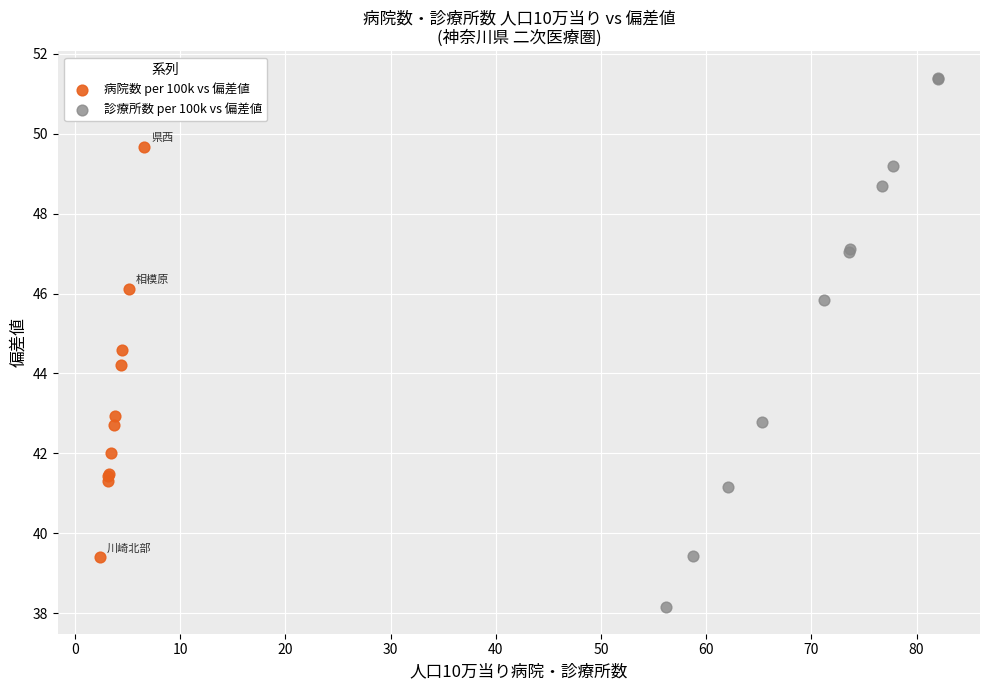

What are all the series names shown in the legend?

病院数 per 100k vs 偏差値, 診療所数 per 100k vs 偏差値